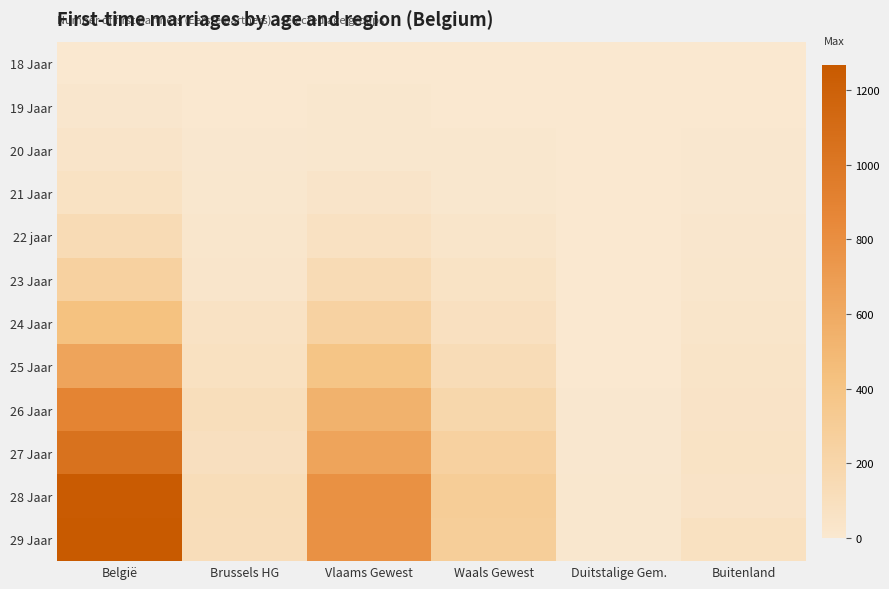

Reading left to right, list all the values displayed in this chart.

18 Jaar: België=3	Brussels HG=1	Vlaams Gewest=1	Waals Gewest=0	Duitstalige Gem.=0	Buitenland=1
19 Jaar: België=18	Brussels HG=2	Vlaams Gewest=10	Waals Gewest=4	Duitstalige Gem.=0	Buitenland=2
20 Jaar: België=38	Brussels HG=6	Vlaams Gewest=14	Waals Gewest=10	Duitstalige Gem.=0	Buitenland=8
21 Jaar: België=65	Brussels HG=11	Vlaams Gewest=37	Waals Gewest=11	Duitstalige Gem.=0	Buitenland=6
22 jaar: België=140	Brussels HG=21	Vlaams Gewest=72	Waals Gewest=30	Duitstalige Gem.=2	Buitenland=17
23 Jaar: België=251	Brussels HG=29	Vlaams Gewest=141	Waals Gewest=58	Duitstalige Gem.=2	Buitenland=23
24 Jaar: België=423	Brussels HG=63	Vlaams Gewest=241	Waals Gewest=86	Duitstalige Gem.=3	Buitenland=33
25 Jaar: België=642	Brussels HG=78	Vlaams Gewest=388	Waals Gewest=133	Duitstalige Gem.=4	Buitenland=43
26 Jaar: België=887	Brussels HG=110	Vlaams Gewest=537	Waals Gewest=193	Duitstalige Gem.=6	Buitenland=47
27 Jaar: België=1041	Brussels HG=93	Vlaams Gewest=640	Waals Gewest=251	Duitstalige Gem.=6	Buitenland=57
28 Jaar: België=1253	Brussels HG=120	Vlaams Gewest=785	Waals Gewest=300	Duitstalige Gem.=10	Buitenland=48
29 Jaar: België=1268	Brussels HG=116	Vlaams Gewest=782	Waals Gewest=292	Duitstalige Gem.=11	Buitenland=78